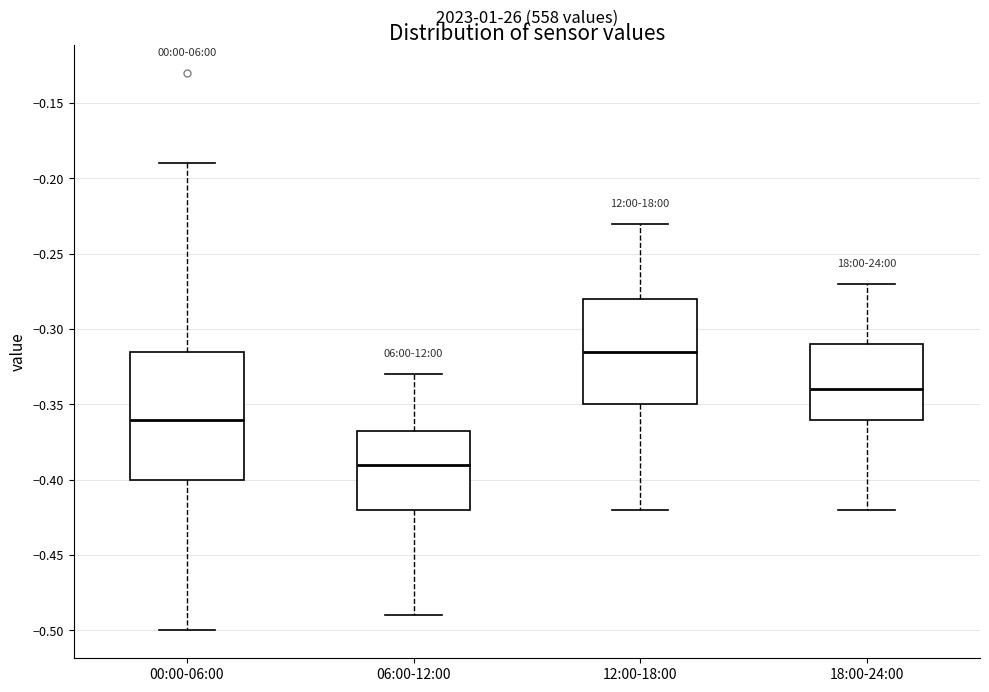

Reading left to right, transcribe this box plot: for each box, give where its median line is, the range the box spans, and where its two whiskers end, as read against the y-axis. The values are not printed on the chart, so give them approximately, as read against the axis.

00:00-06:00: median -0.360, box -0.400 to -0.315, whiskers -0.500 to -0.190
06:00-12:00: median -0.390, box -0.420 to -0.365, whiskers -0.490 to -0.330
12:00-18:00: median -0.315, box -0.350 to -0.280, whiskers -0.420 to -0.230
18:00-24:00: median -0.340, box -0.360 to -0.310, whiskers -0.420 to -0.270